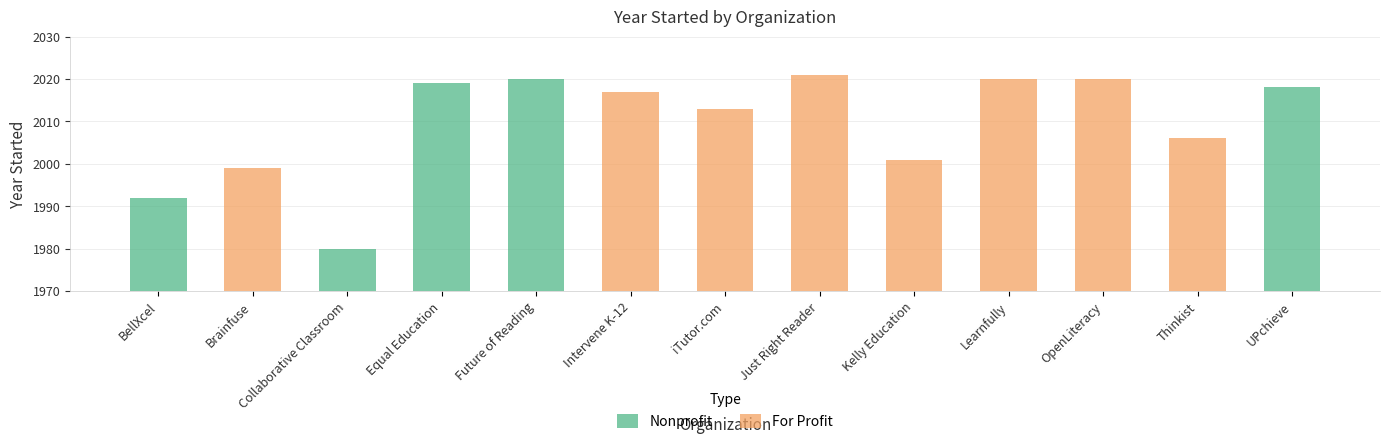

The value at UPchieve is 2018. True or false?

True